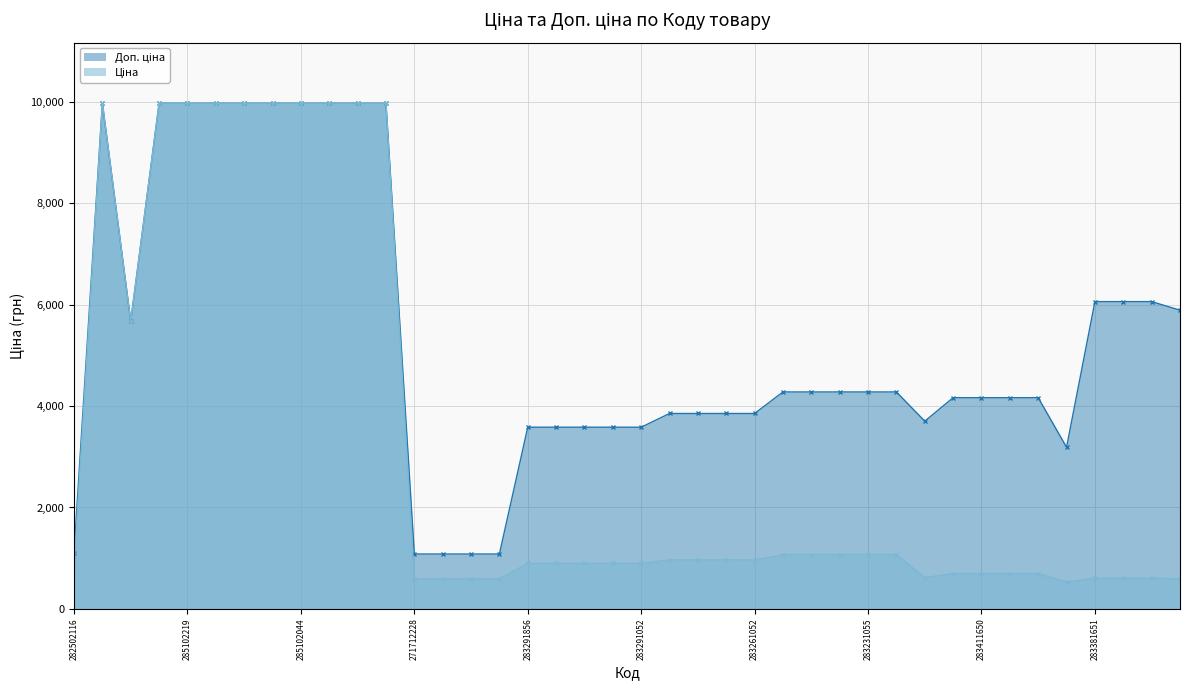

Reading left to right, list all the values displayed in this chart.

Ціна: 818.5	9975.0	5673.8	9975.0	9975.0	9975.0	9975.0	9975.0	9975.0	9975.0	9975.0	9975.0	589.9	589.9	589.9	589.9	895.9	895.9	895.9	895.9	895.9	963.5	963.5	963.5	963.5	1069.8	1069.8	1069.8	1069.8	1069.8	617.0	694.3	694.3	694.3	694.3	531.3	606.1	606.1	606.1	589.2
Доп. ціна: 1109.2	9975.0	5673.8	9975.0	9975.0	9975.0	9975.0	9975.0	9975.0	9975.0	9975.0	9975.0	1081.7	1081.7	1081.7	1081.7	3583.6	3583.6	3583.6	3583.6	3583.6	3854.0	3854.0	3854.0	3854.0	4279.1	4279.1	4279.1	4279.1	4279.1	3701.9	4165.6	4165.6	4165.6	4165.6	3187.6	6061.2	6061.2	6061.2	5892.2